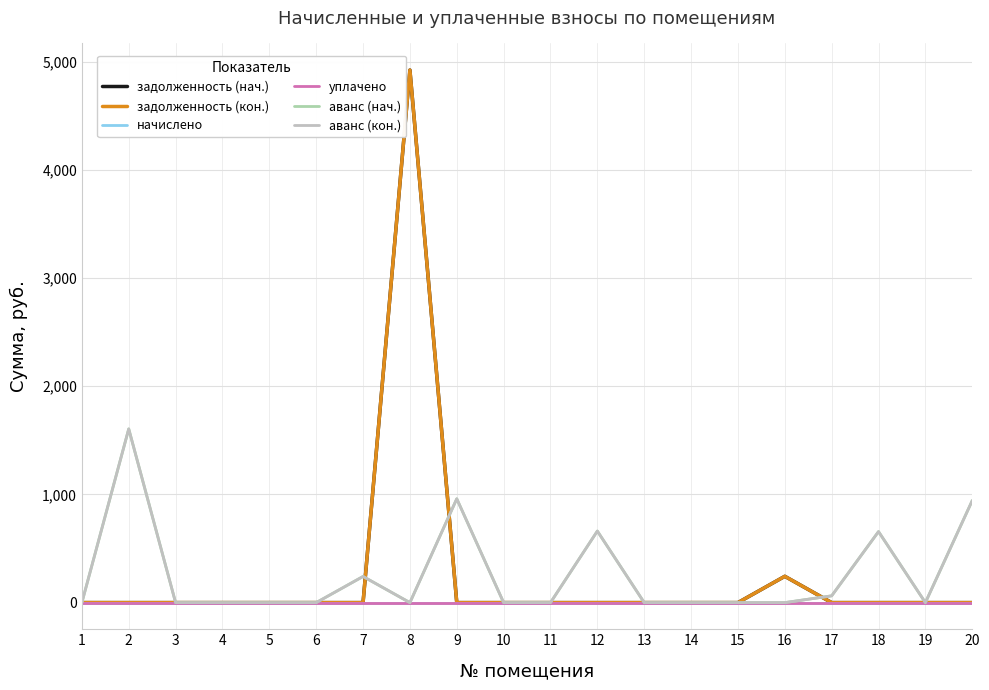

What is the total value across all series at 20?

1886.8